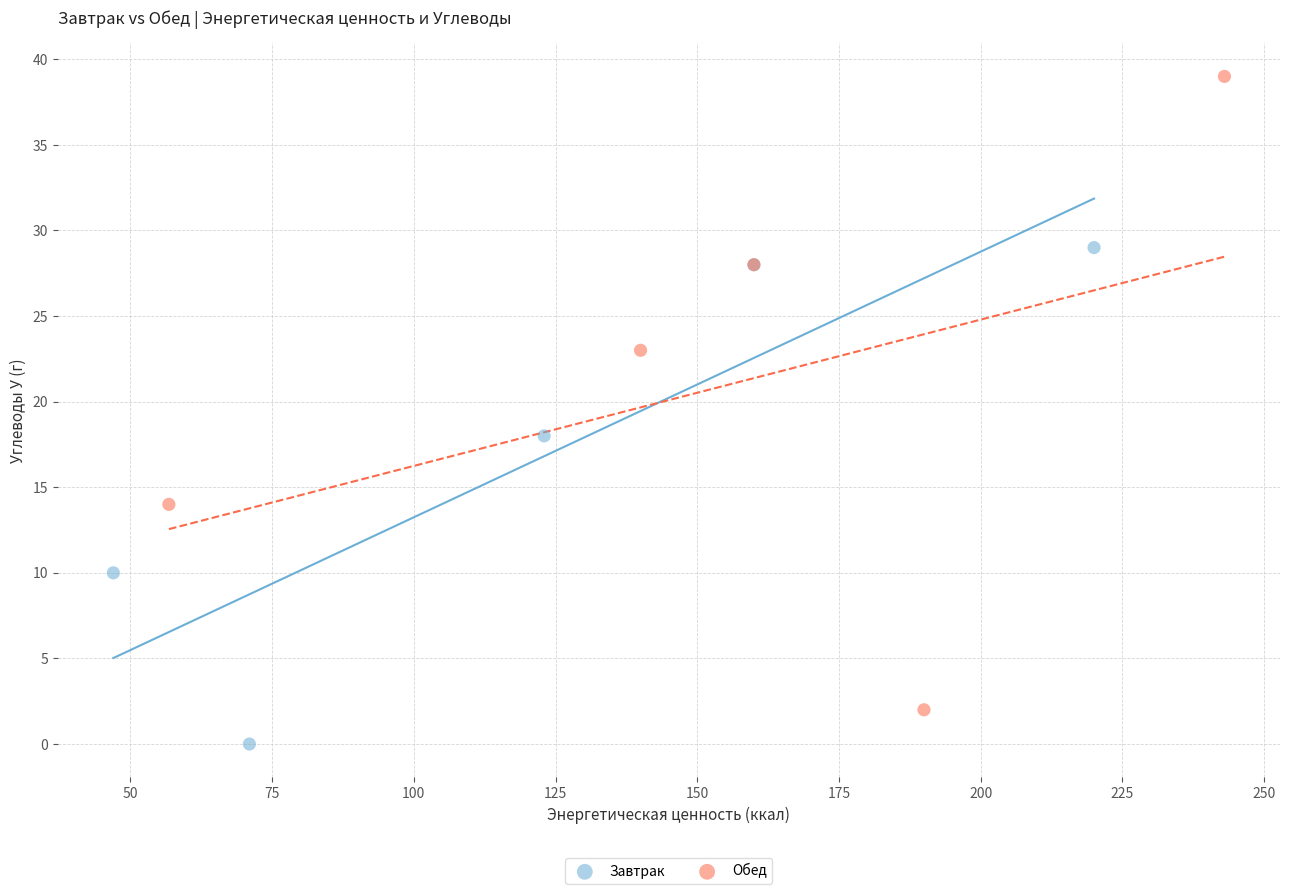

Which series contains the lowest Y value?

Завтрак